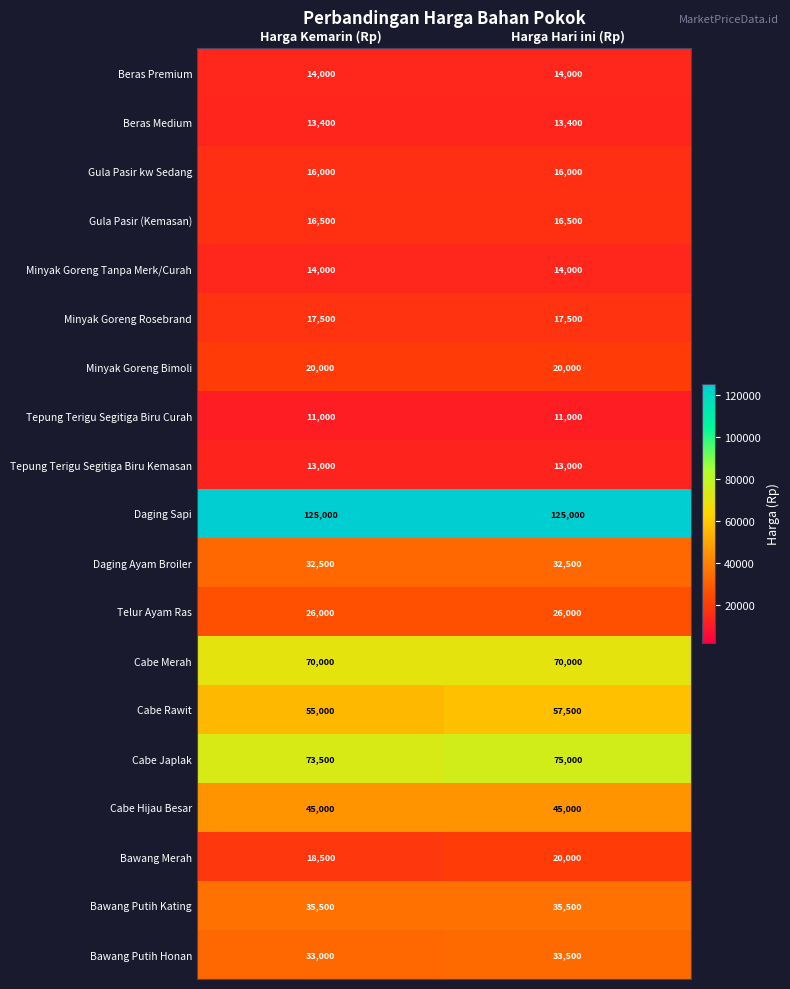

What is the minimum value shown in the chart?

11000